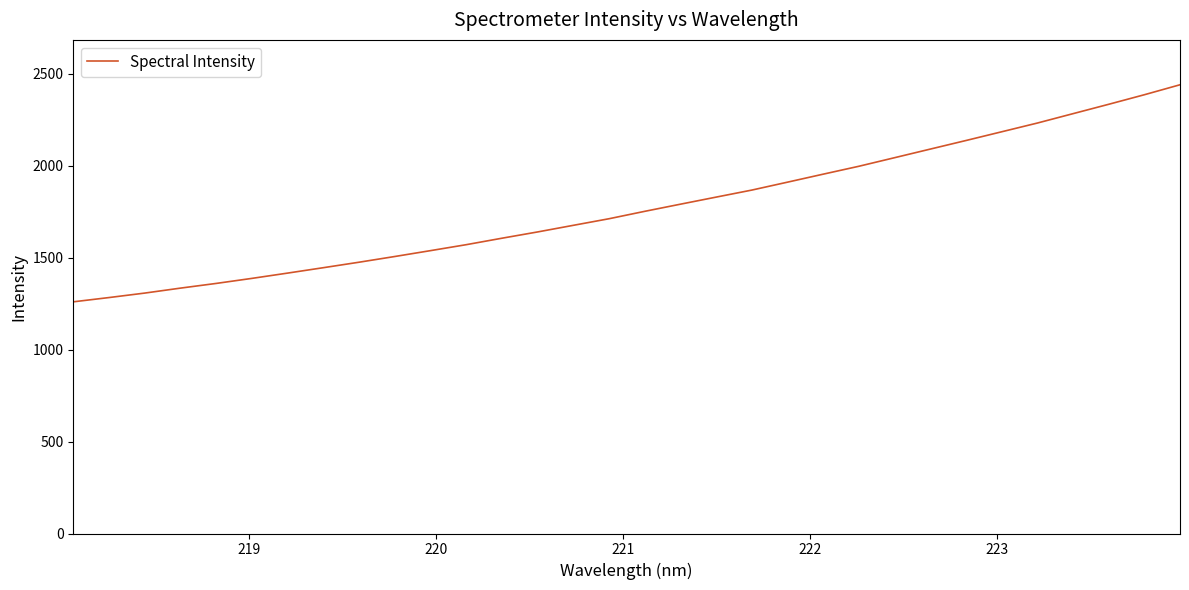

What is the smallest value displayed?

1260.3